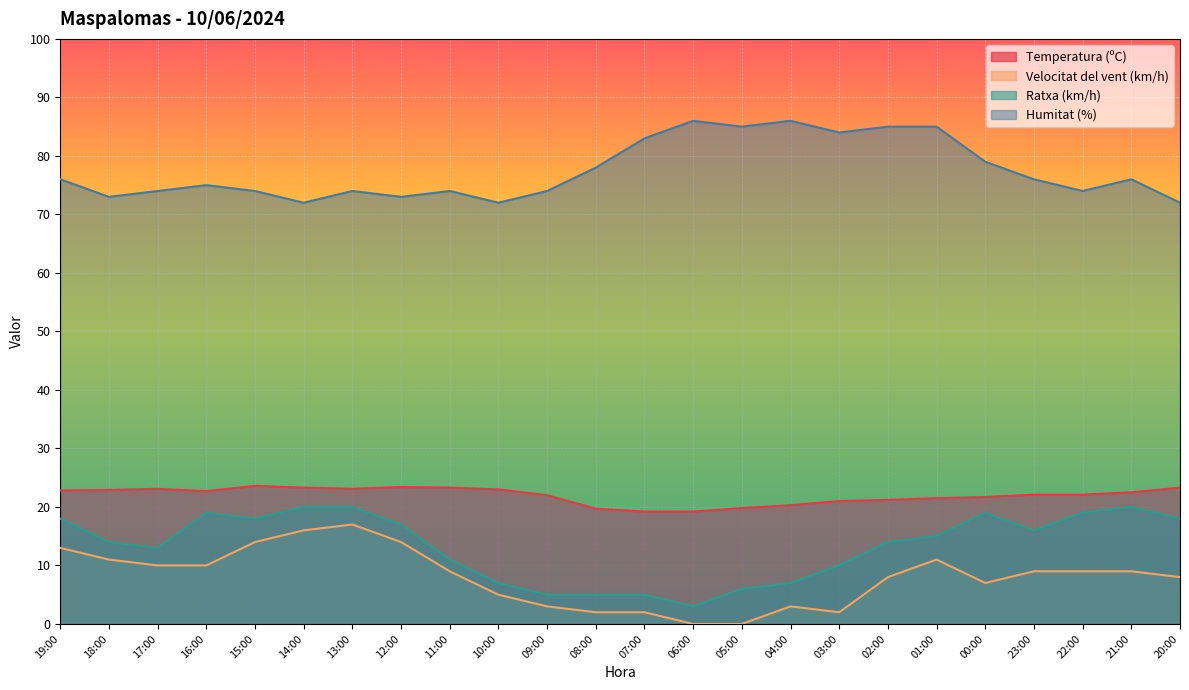

Reading left to right, transcribe all the data shown in this chart.

Temperatura (ºC): 22.8	22.9	23.1	22.7	23.6	23.3	23.1	23.4	23.3	23.0	22.0	19.7	19.2	19.2	19.8	20.3	21.0	21.2	21.5	21.7	22.1	22.1	22.5	23.3
Velocitat del vent (km/h): 13.0	11.0	10.0	10.0	14.0	16.0	17.0	14.0	9.0	5.0	3.0	2.0	2.0	0.0	0.0	3.0	2.0	8.0	11.0	7.0	9.0	9.0	9.0	8.0
Ratxa (km/h): 18.0	14.0	13.0	19.0	18.0	20.0	20.0	17.0	11.0	7.0	5.0	5.0	5.0	3.0	6.0	7.0	10.0	14.0	15.0	19.0	16.0	19.0	20.0	18.0
Humitat (%): 76.0	73.0	74.0	75.0	74.0	72.0	74.0	73.0	74.0	72.0	74.0	78.0	83.0	86.0	85.0	86.0	84.0	85.0	85.0	79.0	76.0	74.0	76.0	72.0